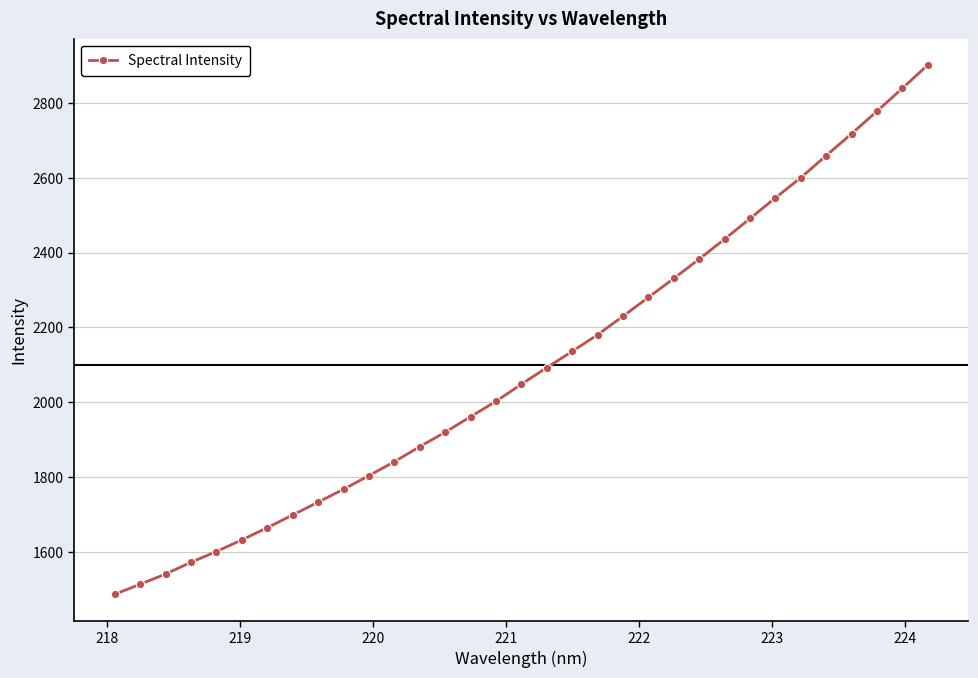

True or false: the data has more than 2 interior local peaks.

False